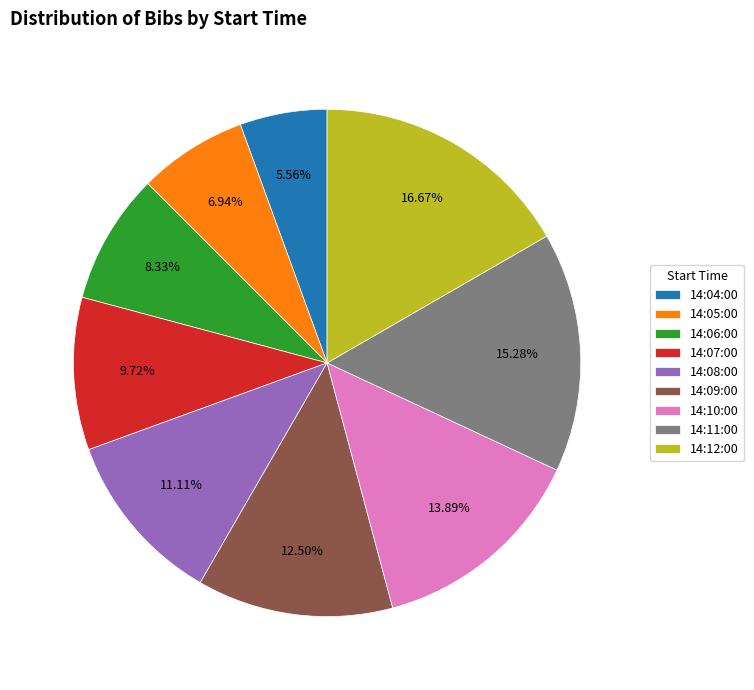

Combined, what portion of the pie is 14:08:00 and 14:04:00?

16.7%